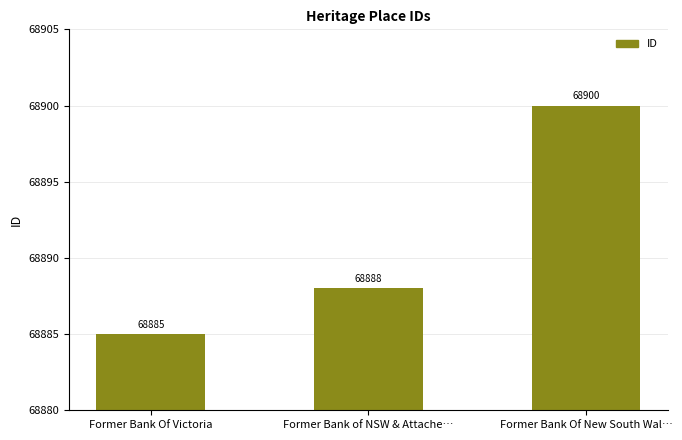

What is the change in value from Former Bank Of Victoria to Former Bank Of New South Wal…?

+15